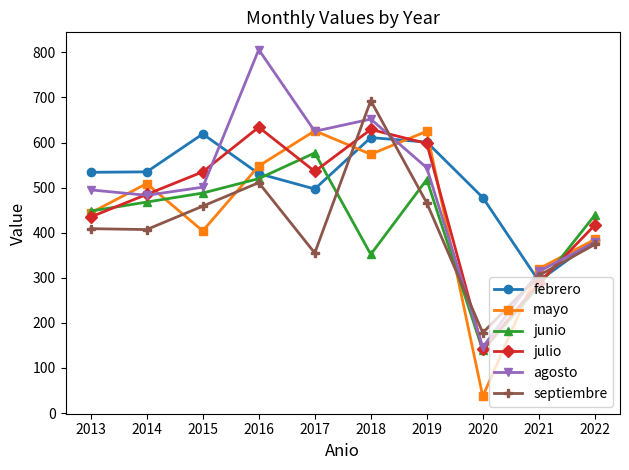

The agosto series shows 560 at 2021. True or false?

False